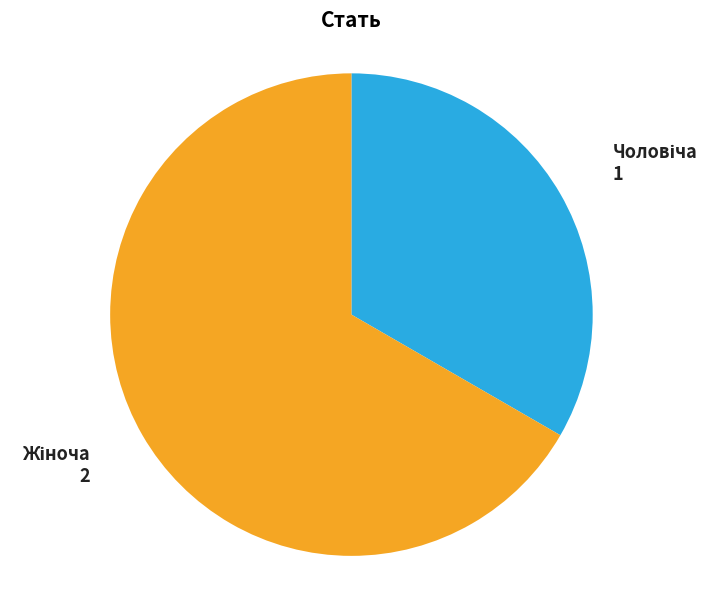

Is there a majority slice in this chart?

Yes